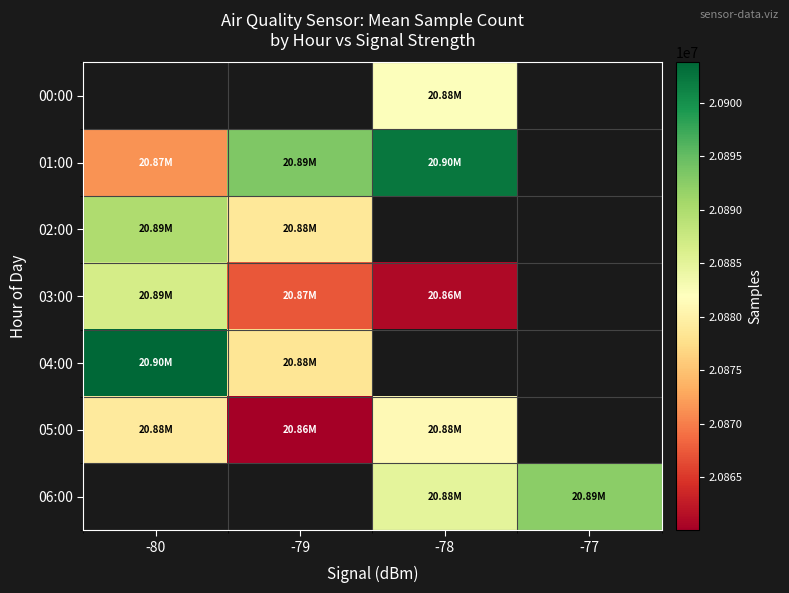

Which series has the largest range (max minus min)?

01:00